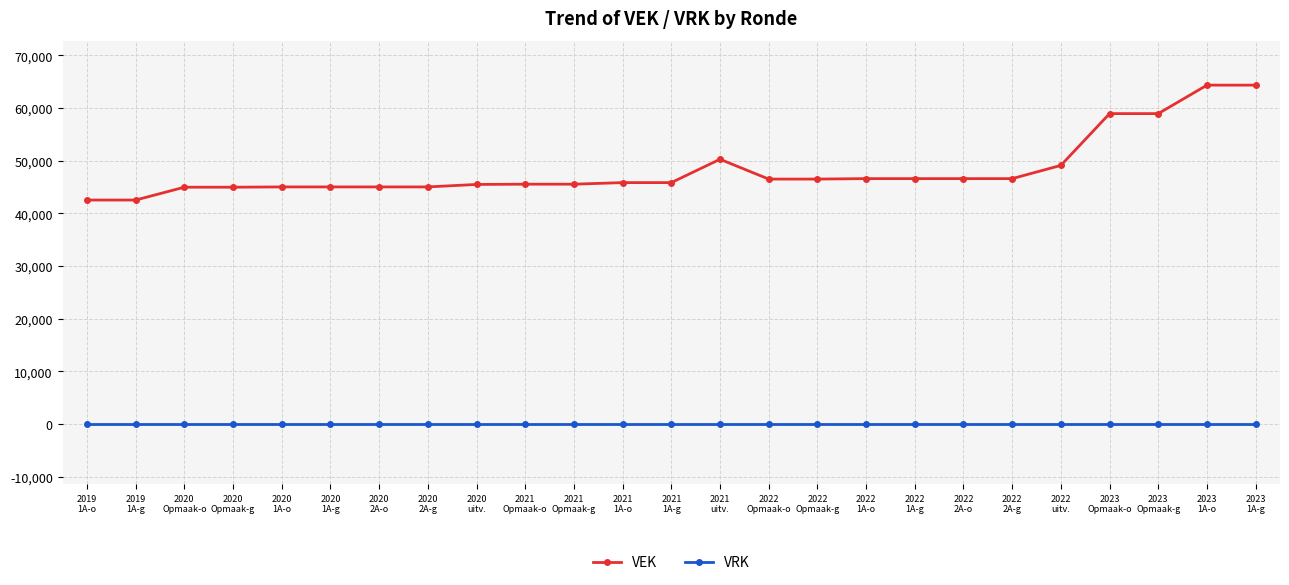

Which series changed the most between 2022
1A-g and 2023
Opmaak-o?

VEK